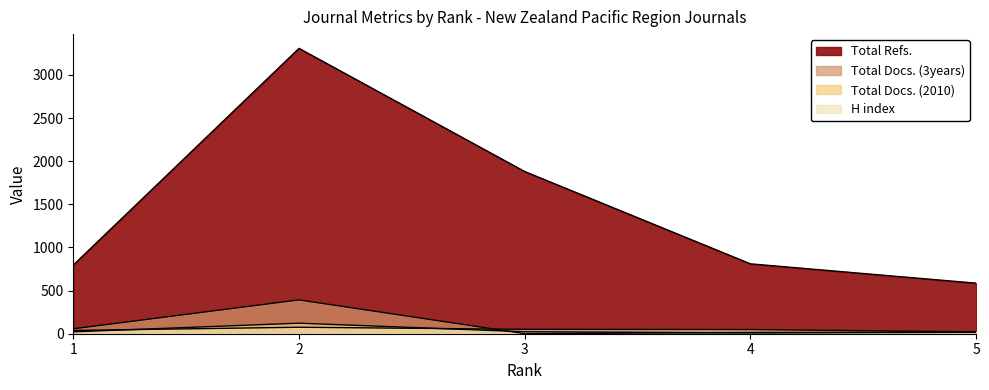

The Total Docs. (2010) series shows 122 at 2. True or false?

True